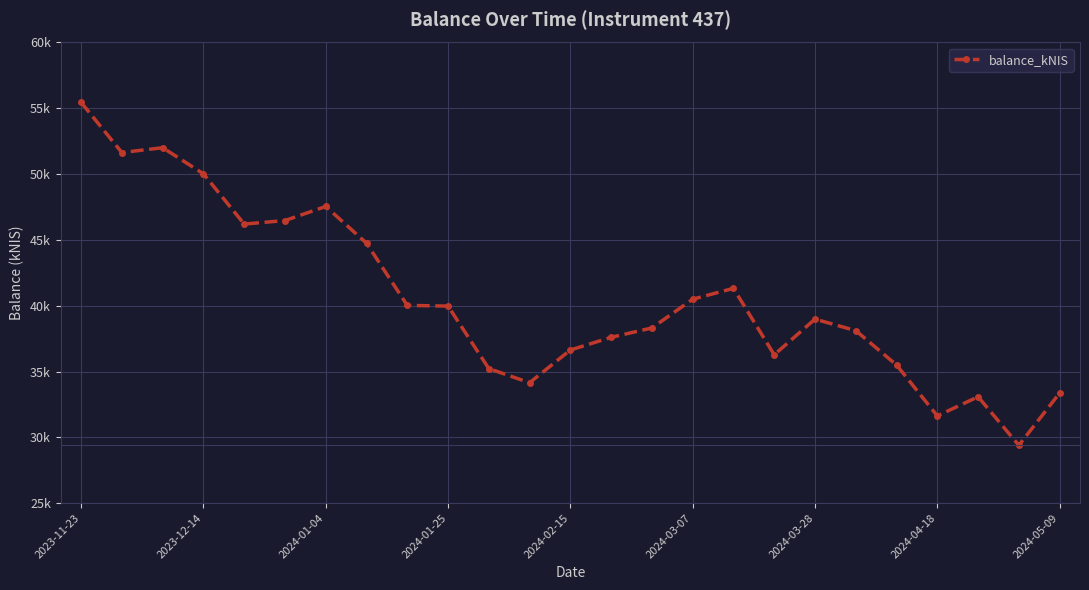

How many points are lower than both their immediate neighbors (excluding endpoints)?

6